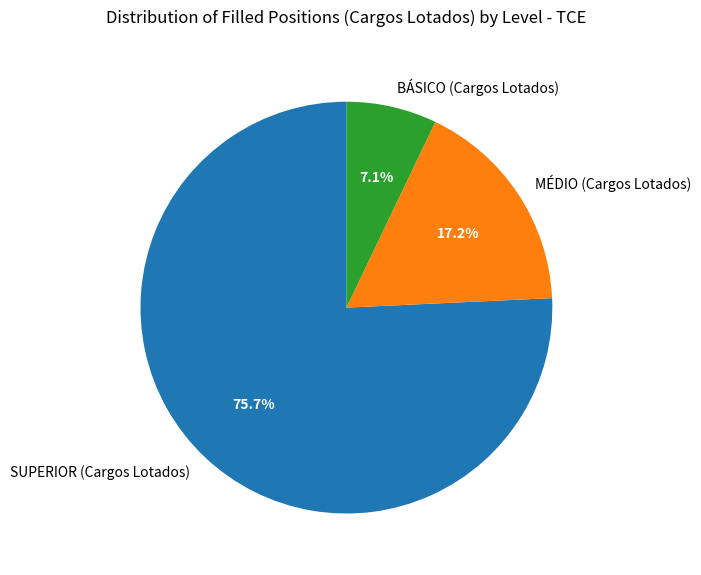

Which slice represents more than half of the pie?

SUPERIOR (Cargos Lotados)